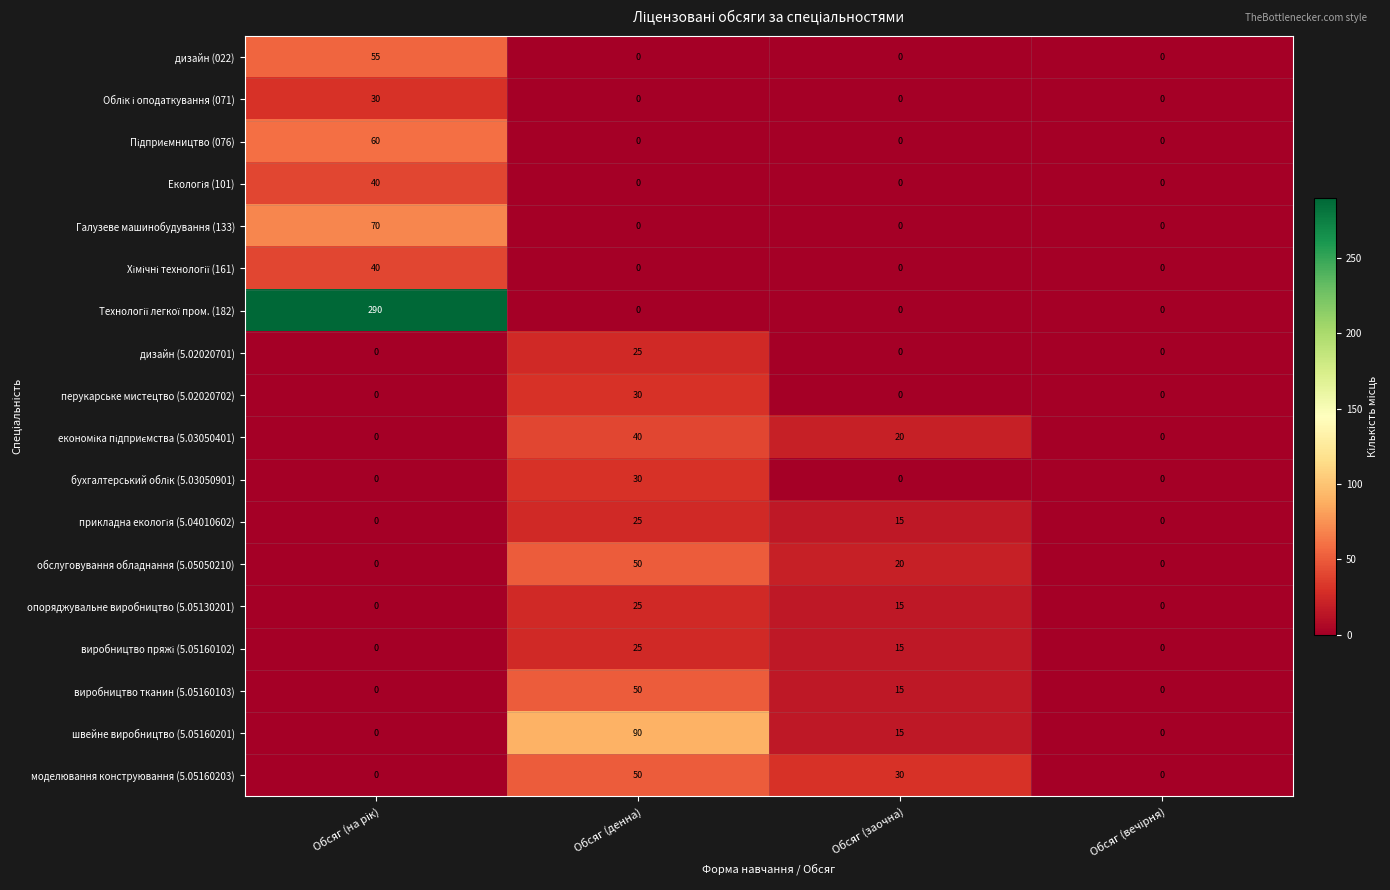

What is the spread (max minus min) of values at Обсяг (заочна)?

30